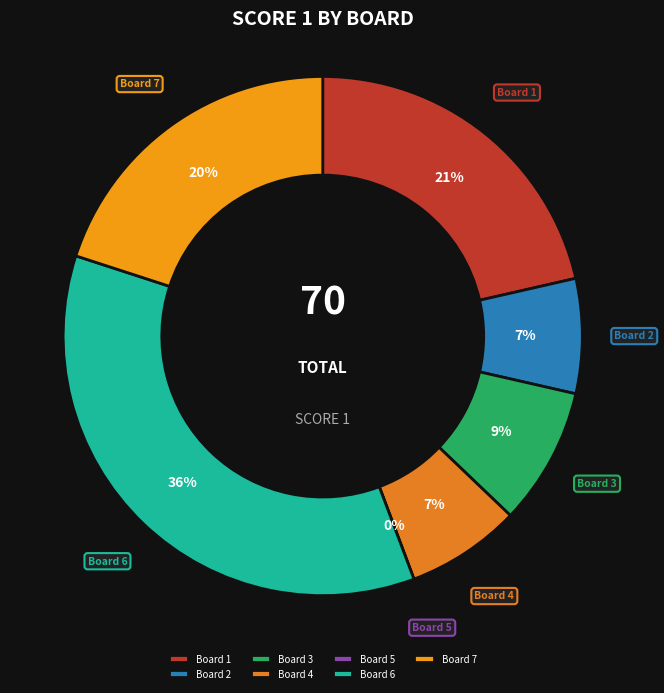

True or false: Board 1 accounts for 21% of the total.

True